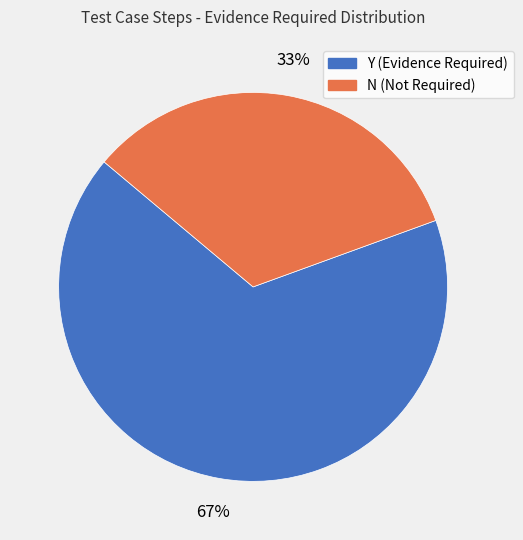

True or false: N (Not Required) accounts for 33% of the total.

True